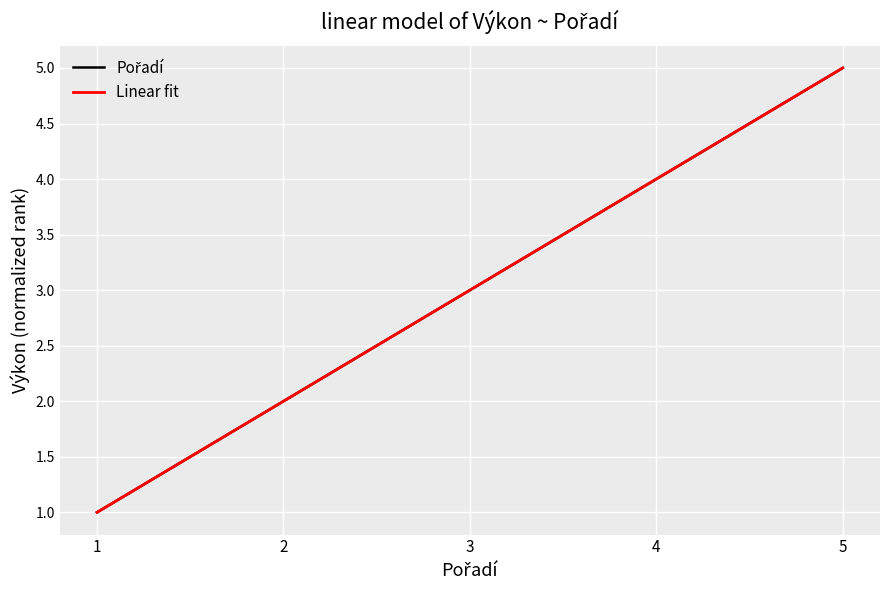

Reading left to right, what are all the values shown in this chart?

1	2	3	4	5